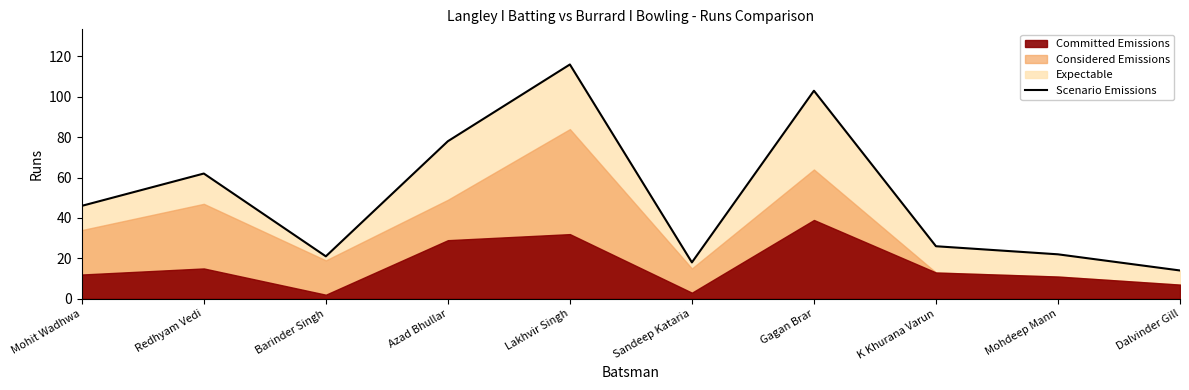

Where is the first local minimum?

Barinder Singh